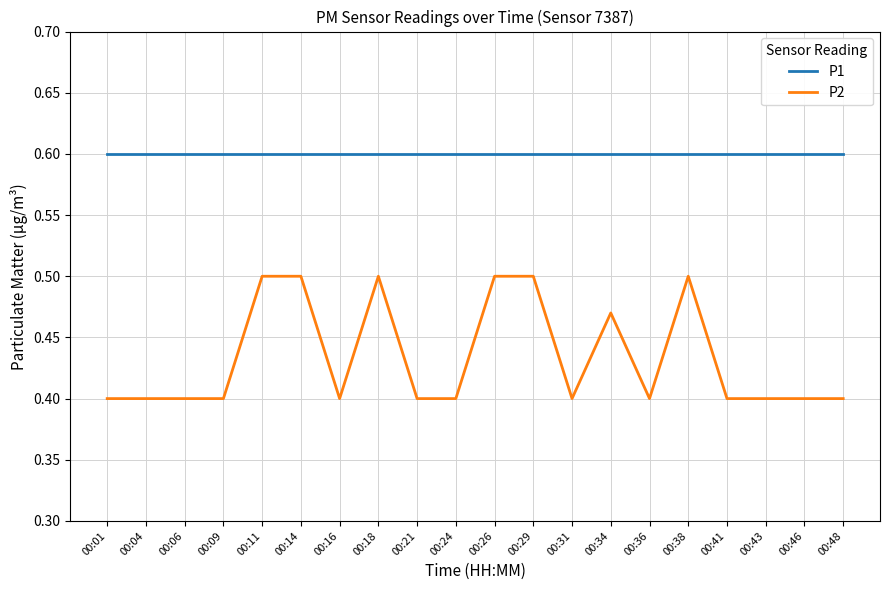

True or false: P2 and P1 intersect in this chart.

False